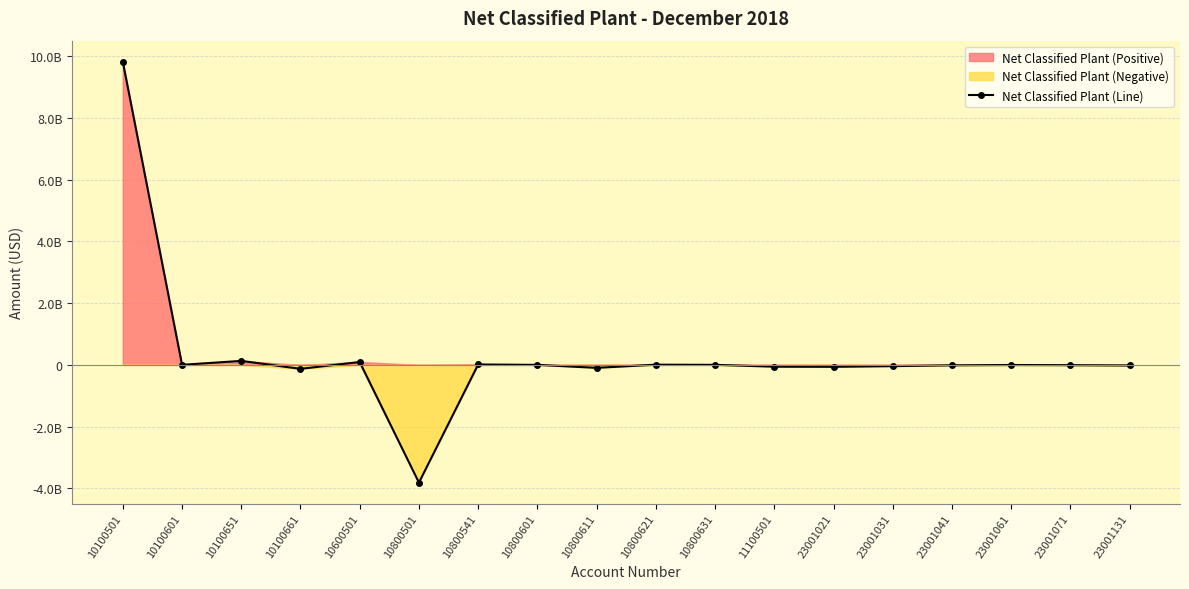

List the labels in order of value, largest first.

10100501, 10100651, 10600501, 10800541, 10800621, 10100601, 10800631, 10800601, 23001061, 23001071, 23001041, 23001131, 23001031, 11100501, 23001021, 10800611, 10100661, 10800501